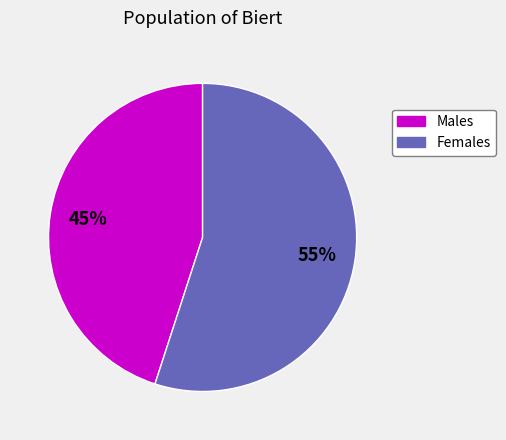

How many segments does this pie chart have?

2